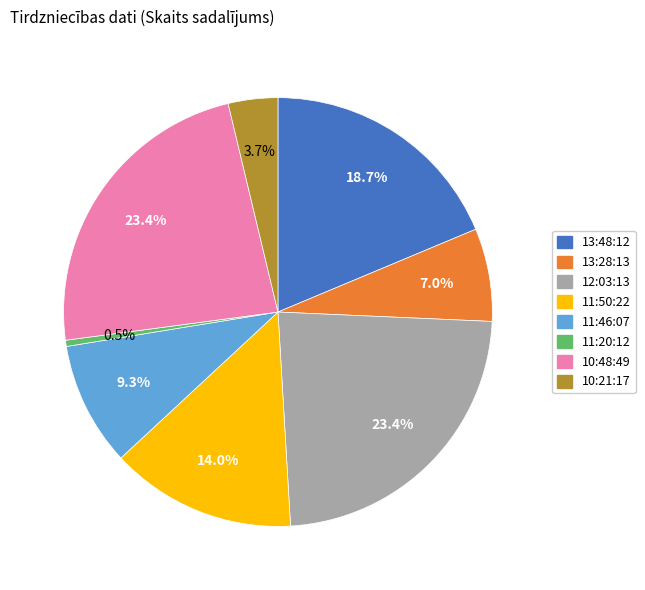

To the nearest percent, what is the combined percentage of 10:48:49 and 12:03:13?

47%